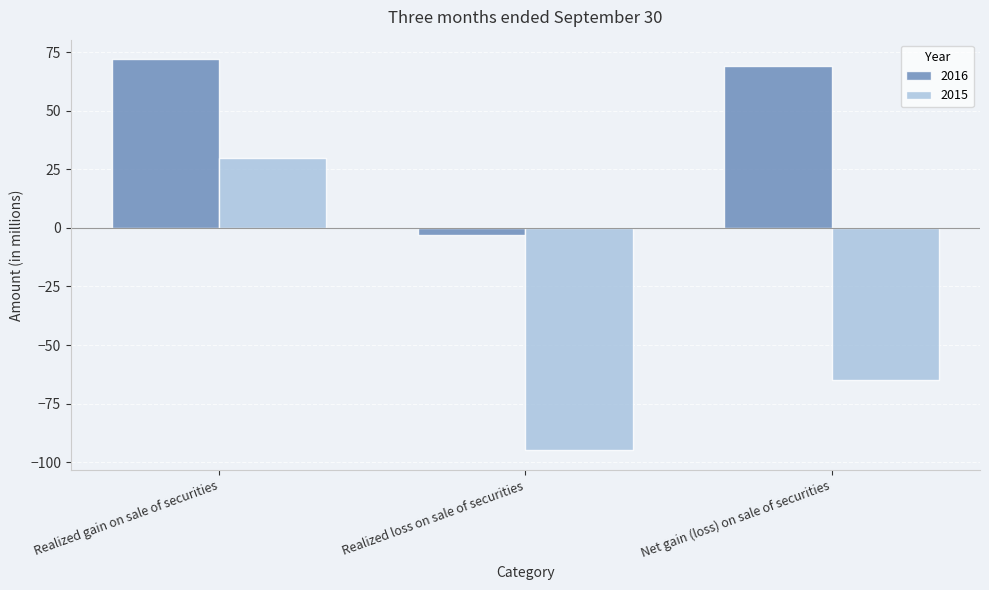

The 2016 series shows 69 at Net gain (loss) on sale of securities. True or false?

True